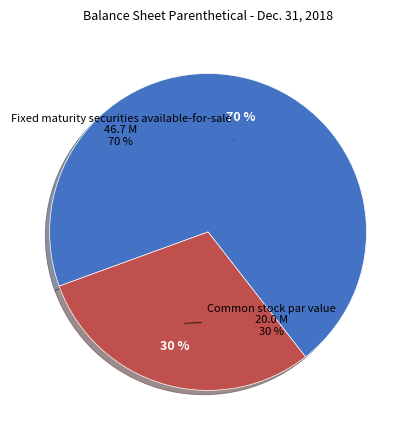

To the nearest percent, what is the difference between the largest and smallest slice percentages?

40%